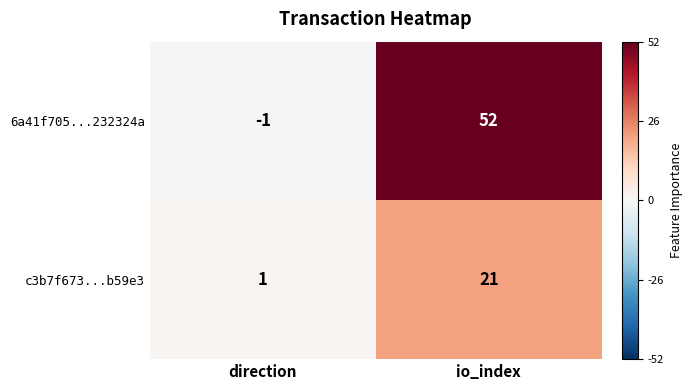

Count the number of categories in the chart.

2